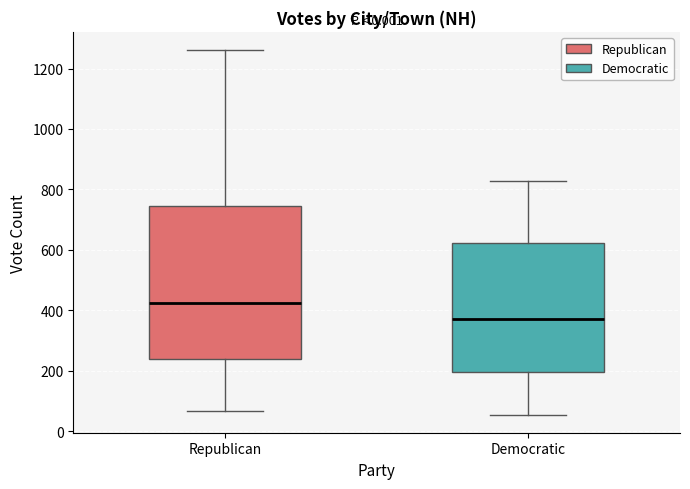

Comparing the boxes themselves (not the whiskers), which one is the tallest?

Republican